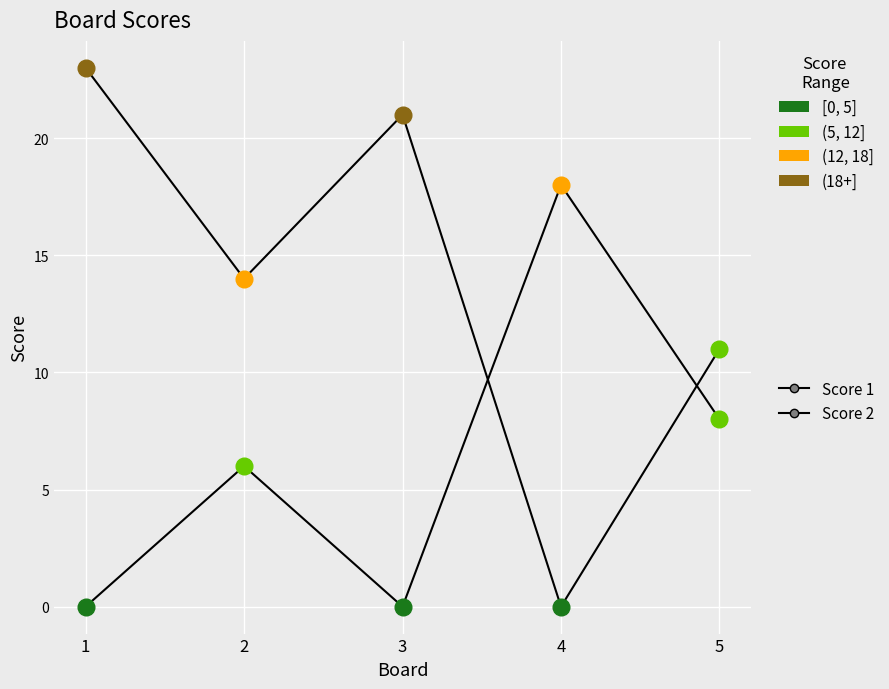

At which category is the sum across all series the highest?

1